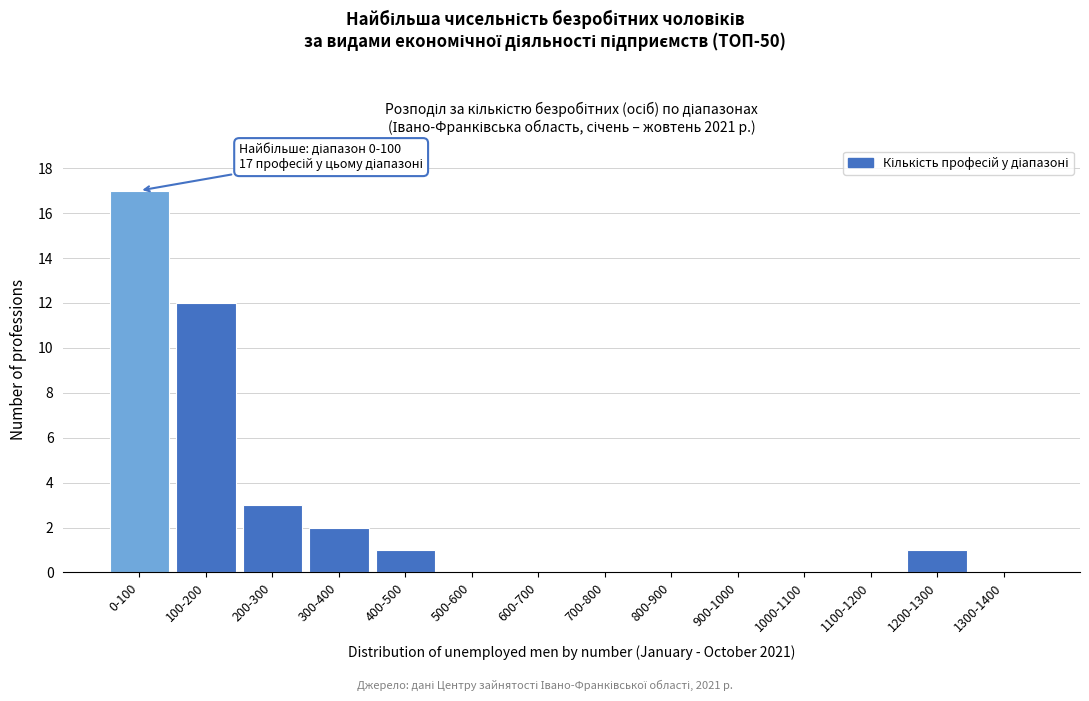

Reading right to left, extract all data points from this chart.

1300-1400=0	1200-1300=1	1100-1200=0	1000-1100=0	900-1000=0	800-900=0	700-800=0	600-700=0	500-600=0	400-500=1	300-400=2	200-300=3	100-200=12	0-100=17